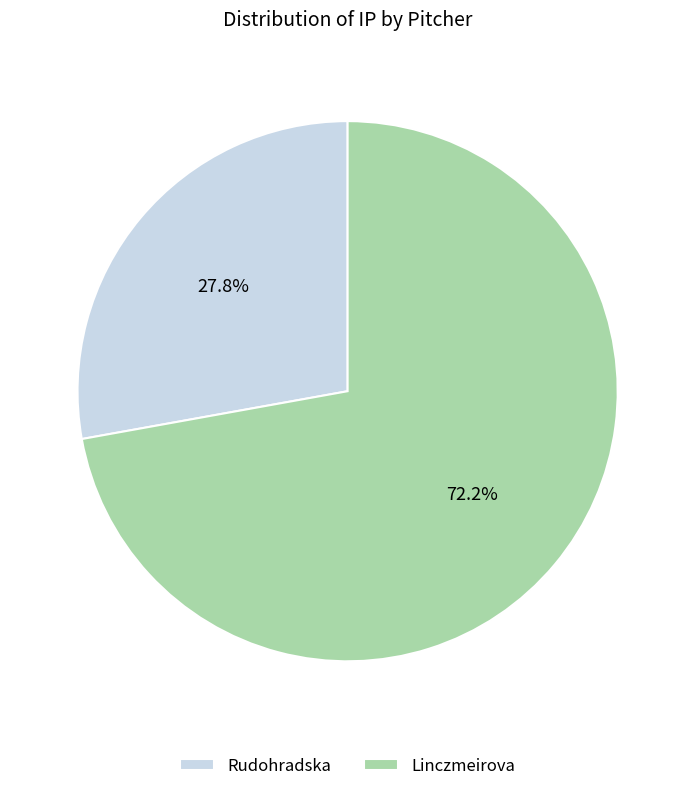

Count the number of slices in the pie.

2